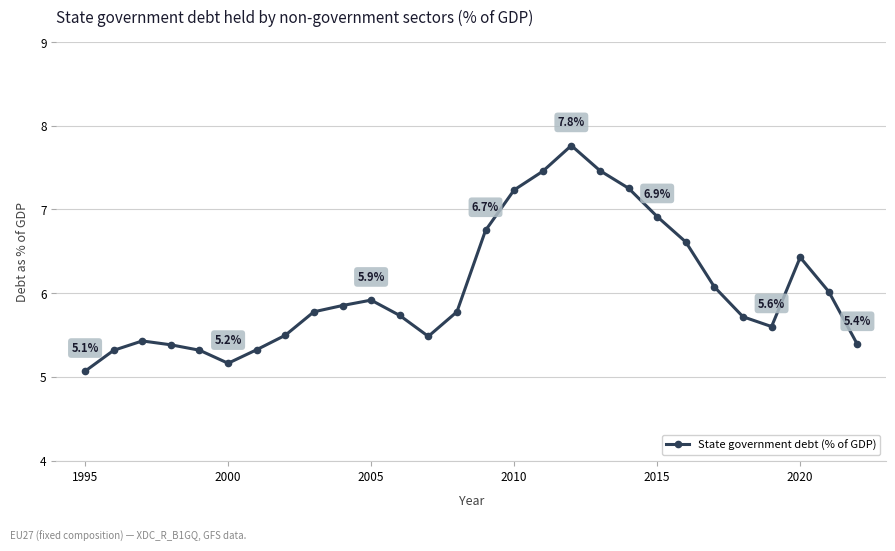

What is the average value?

6.1